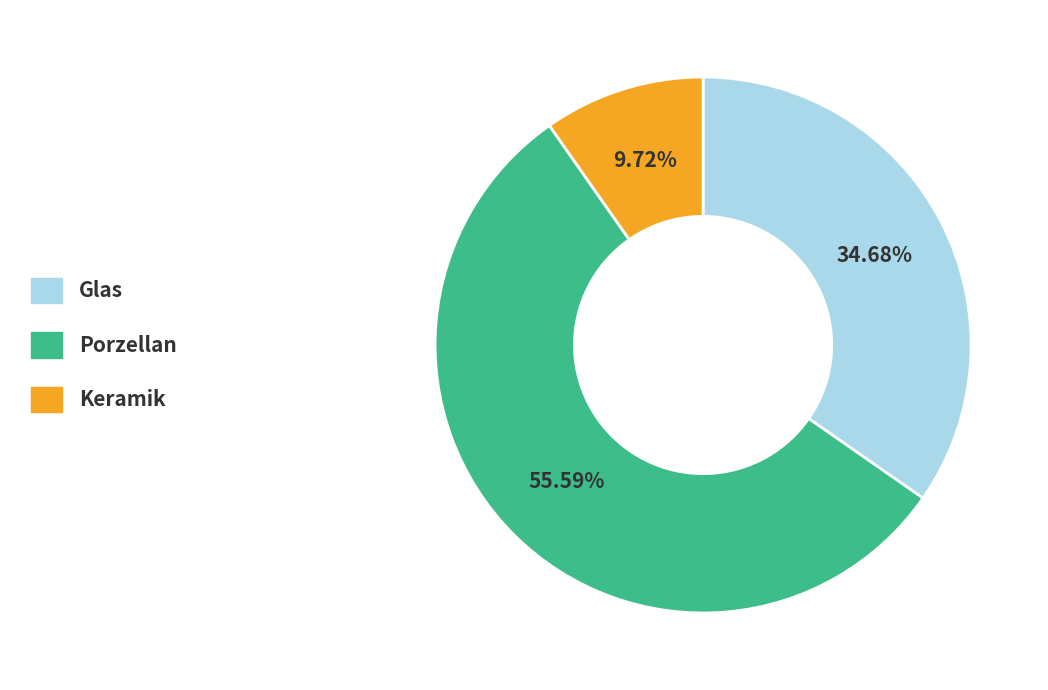

Between Glas and Porzellan, which is larger?

Porzellan